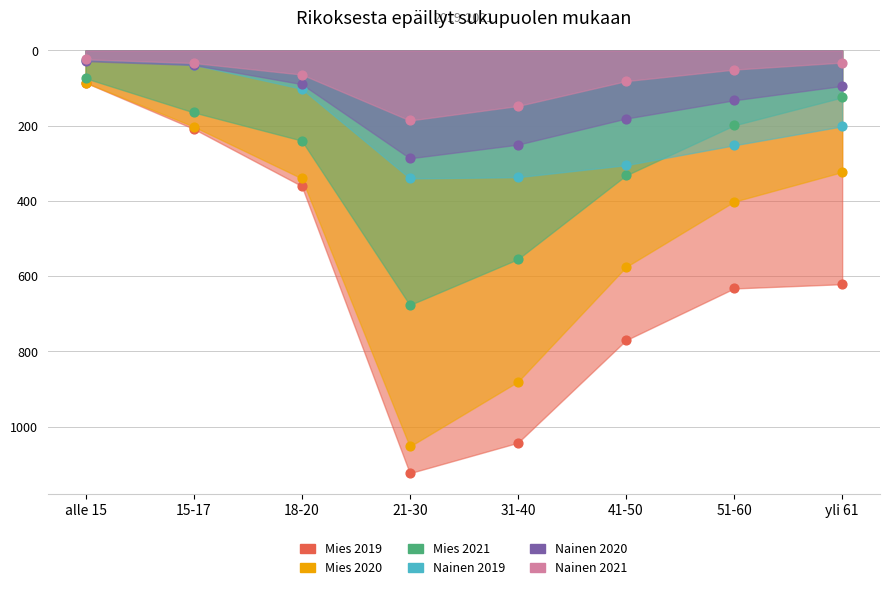

What are all the series names shown in the legend?

Mies 2019, Mies 2020, Mies 2021, Nainen 2019, Nainen 2020, Nainen 2021